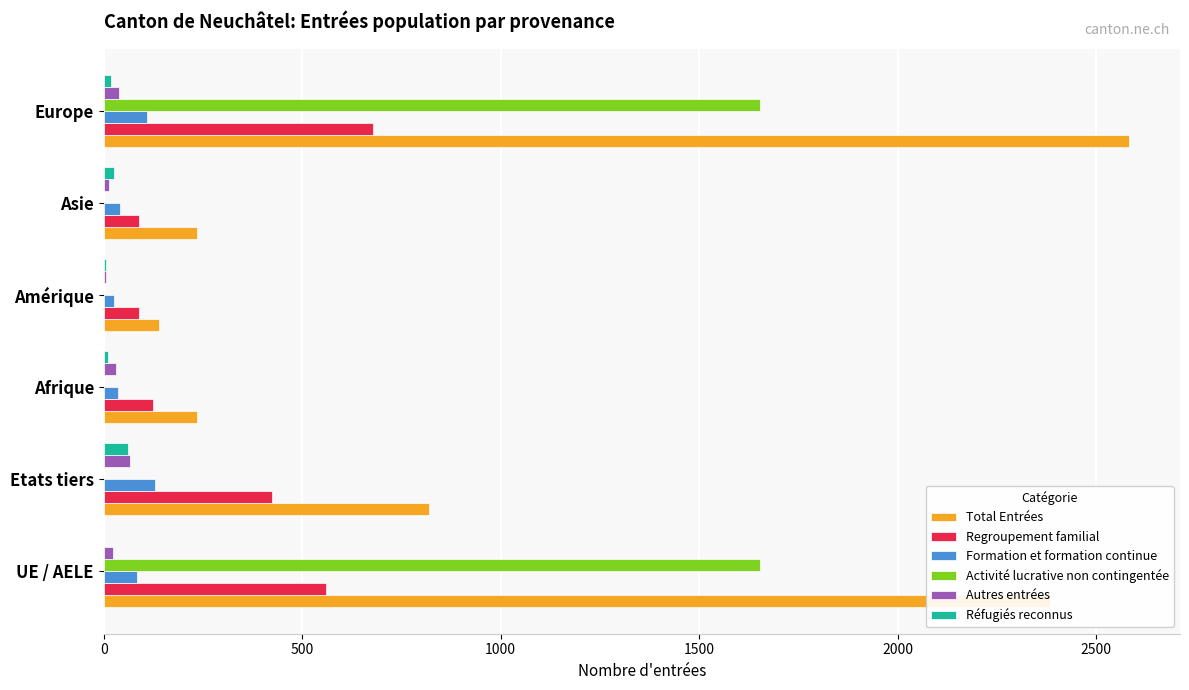

At which category is the sum across all series the highest?

Europe